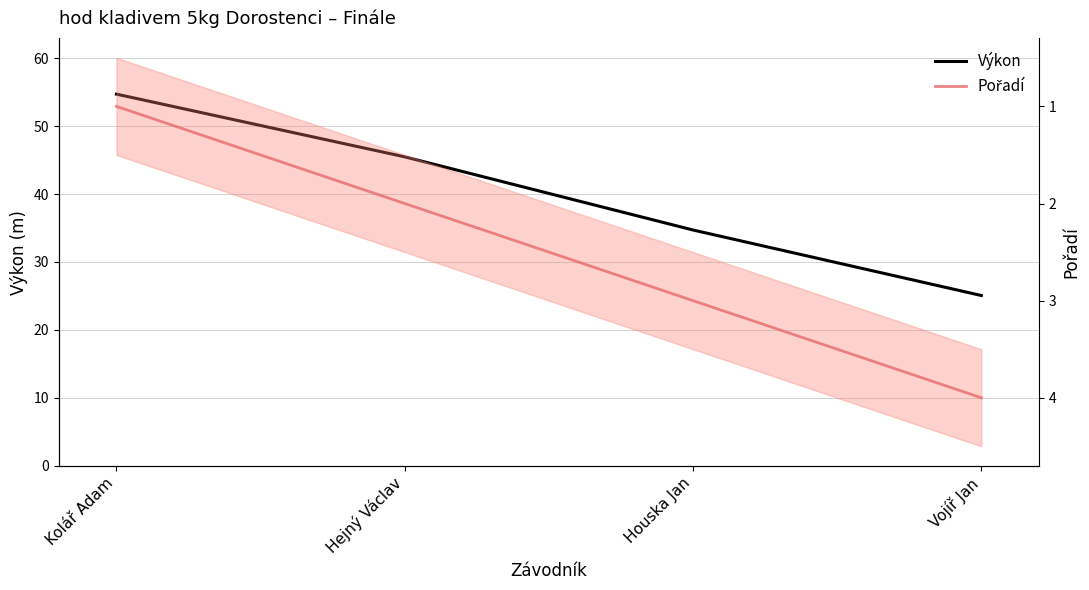

Is this an area chart (filled region under the line)?

No